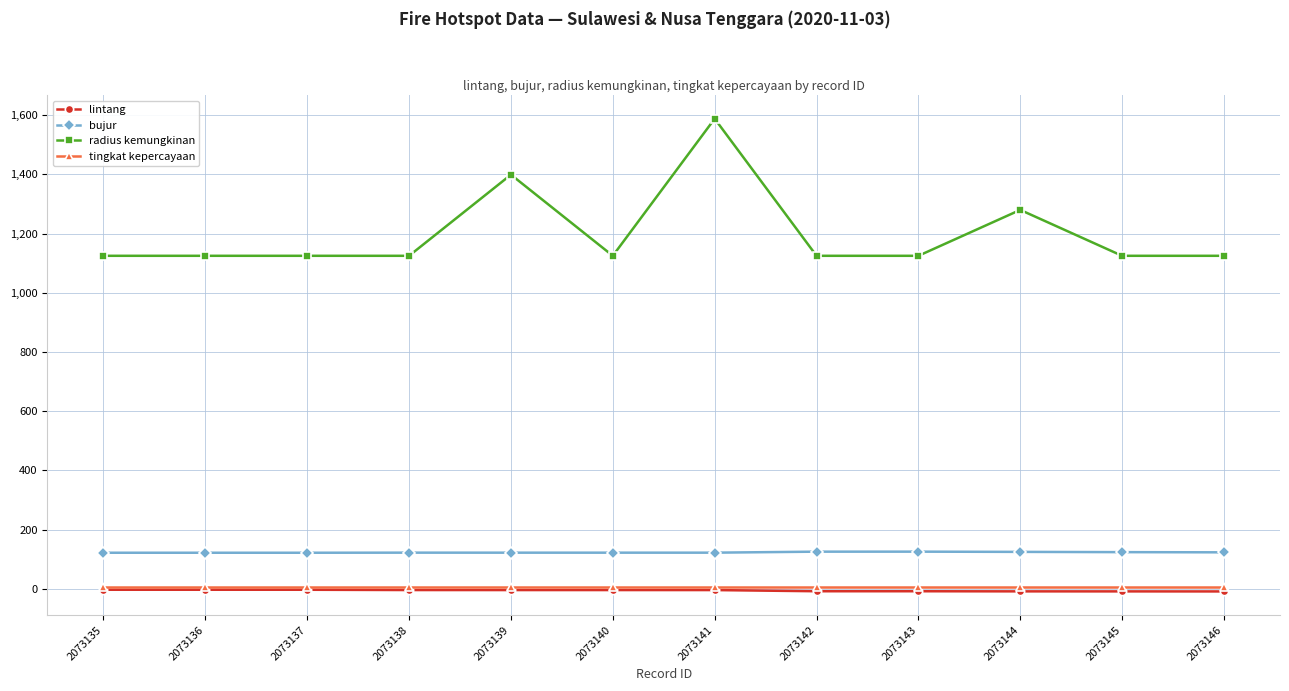

How many data points in radius kemungkinan are above 1125?

3